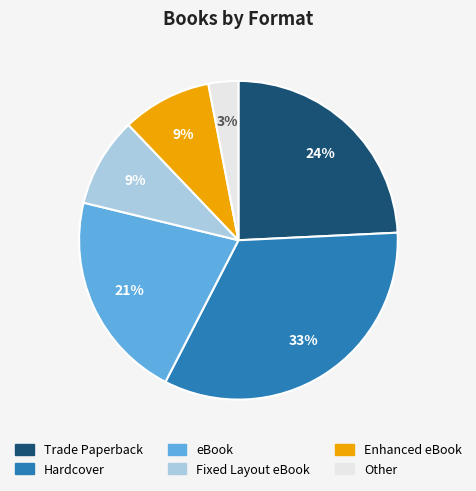

To the nearest percent, what is the difference between the largest and smallest slice percentages?

30%